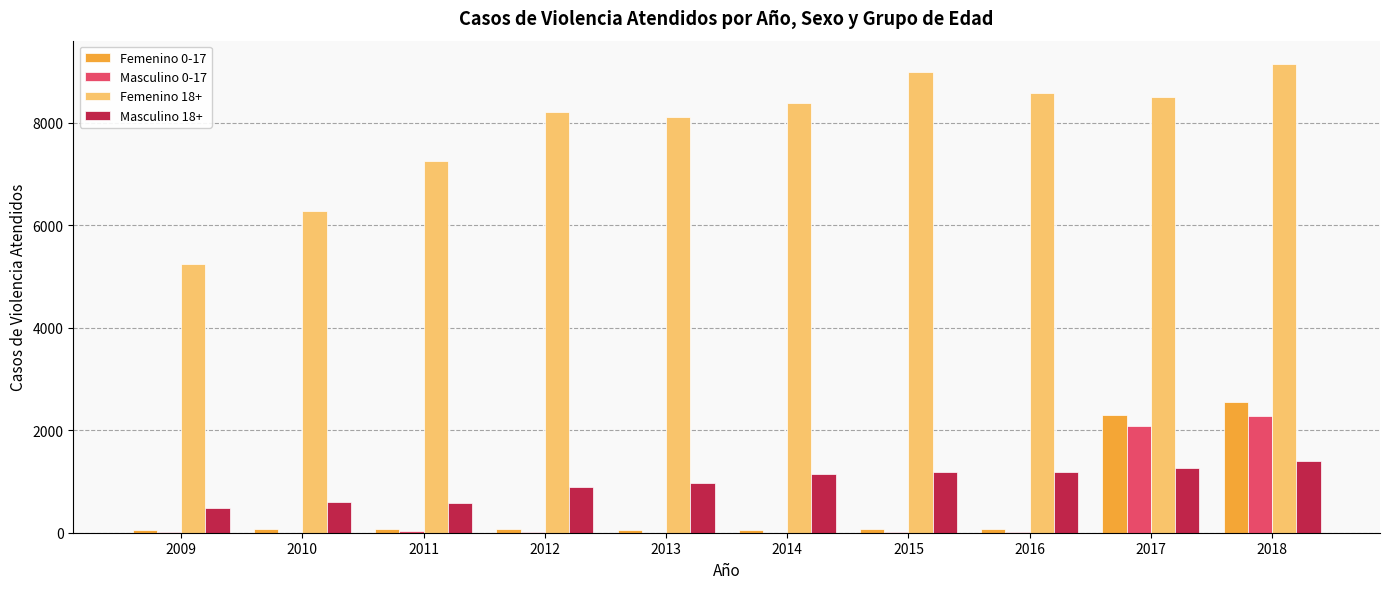

What is the maximum value shown in the chart?

9145